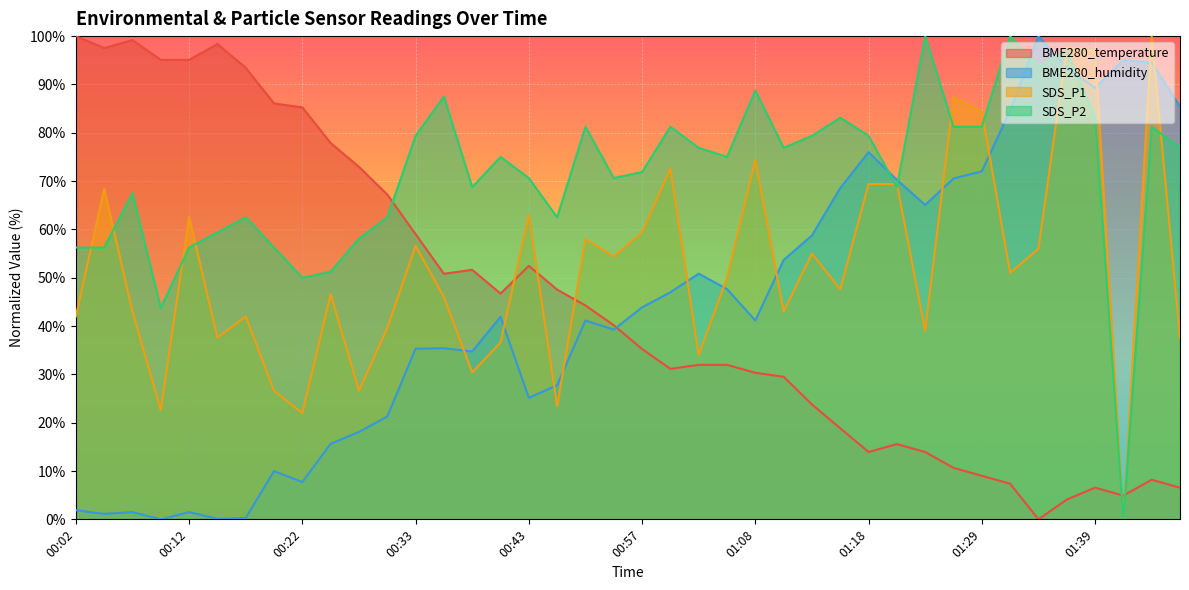

Reading left to right, extract all data points from this chart.

BME280_temperature: 00:02=100.0	00:04=97.5	00:07=99.2	00:09=95.1	00:12=95.1	00:15=98.4	00:17=93.4	00:20=86.1	00:22=85.2	00:25=77.9	00:28=73.0	00:30=67.2	00:33=59.0	00:35=50.8	00:38=51.6	00:40=46.7	00:43=52.5	00:46=47.5	00:48=44.3	00:51=40.2	00:57=35.2	01:00=31.1	01:02=32.0	01:05=32.0	01:08=30.3	01:11=29.5	01:13=23.8	01:16=18.9	01:18=13.9	01:21=15.6	01:24=13.9	01:27=10.7	01:29=9.0	01:32=7.4	01:34=0.0	01:37=4.1	01:39=6.6	01:42=4.9	01:45=8.2	01:47=6.6
BME280_humidity: 00:02=1.9	00:04=1.1	00:07=1.5	00:09=0.0	00:12=1.5	00:15=0.1	00:17=0.3	00:20=10.0	00:22=7.7	00:25=15.6	00:28=18.1	00:30=21.3	00:33=35.3	00:35=35.4	00:38=34.7	00:40=41.9	00:43=25.1	00:46=27.8	00:48=41.1	00:51=39.3	00:57=43.9	01:00=47.0	01:02=50.8	01:05=47.6	01:08=41.1	01:11=53.7	01:13=58.8	01:16=68.5	01:18=76.0	01:21=70.2	01:24=65.1	01:27=70.5	01:29=72.0	01:32=84.6	01:34=100.0	01:37=93.5	01:39=89.3	01:42=95.1	01:45=94.5	01:47=85.4
SDS_P1: 00:02=42.0	00:04=68.4	00:07=43.0	00:09=22.6	00:12=62.6	00:15=37.6	00:17=42.0	00:20=26.6	00:22=22.0	00:25=46.6	00:28=26.6	00:30=39.6	00:33=56.6	00:35=46.0	00:38=30.4	00:40=36.6	00:43=63.0	00:46=23.4	00:48=58.0	00:51=54.4	00:57=59.4	01:00=72.6	01:02=34.0	01:05=50.0	01:08=74.4	01:11=43.0	01:13=55.0	01:16=47.6	01:18=69.4	01:21=69.4	01:24=39.0	01:27=87.4	01:29=84.4	01:32=51.0	01:34=56.0	01:37=97.6	01:39=97.0	01:42=0.0	01:45=100.0	01:47=37.6
SDS_P2: 00:02=56.2	00:04=56.2	00:07=67.5	00:09=43.7	00:12=56.2	00:15=59.4	00:17=62.5	00:20=56.2	00:22=50.0	00:25=51.2	00:28=58.1	00:30=62.5	00:33=79.4	00:35=87.5	00:38=68.8	00:40=75.0	00:43=70.6	00:46=62.5	00:48=81.2	00:51=70.6	00:57=71.9	01:00=81.2	01:02=76.9	01:05=75.0	01:08=88.8	01:11=76.9	01:13=79.4	01:16=83.1	01:18=79.4	01:21=68.8	01:24=100.0	01:27=81.2	01:29=81.2	01:32=100.0	01:34=93.8	01:37=96.9	01:39=83.1	01:42=0.0	01:45=81.2	01:47=76.9